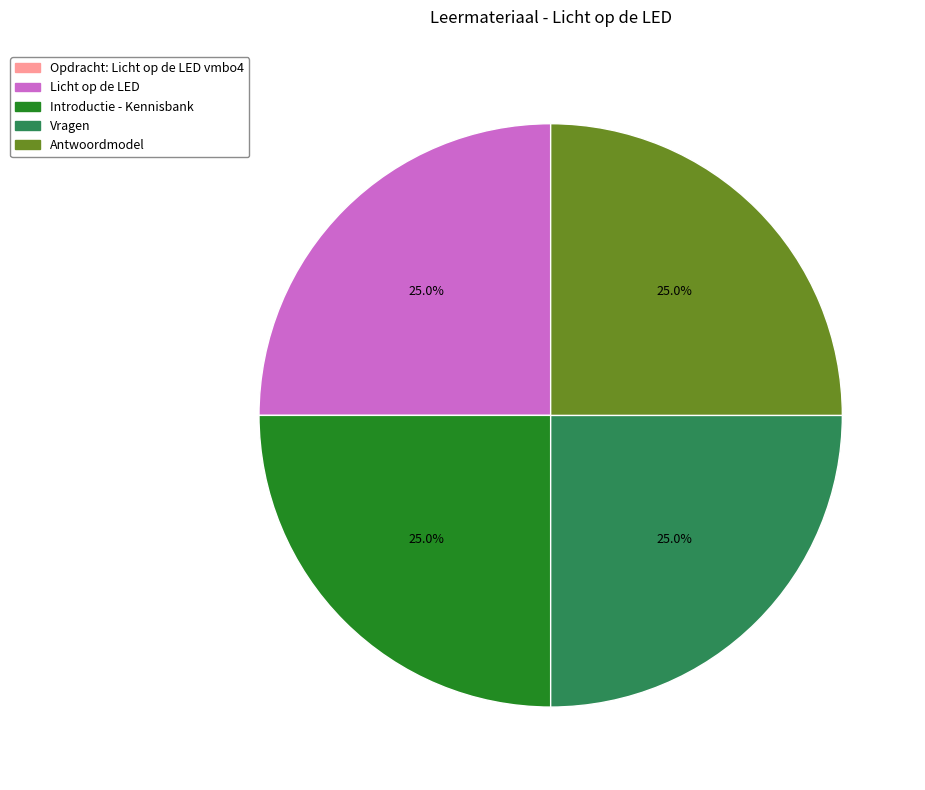

Is there any slice that represents more than half of the pie?

No